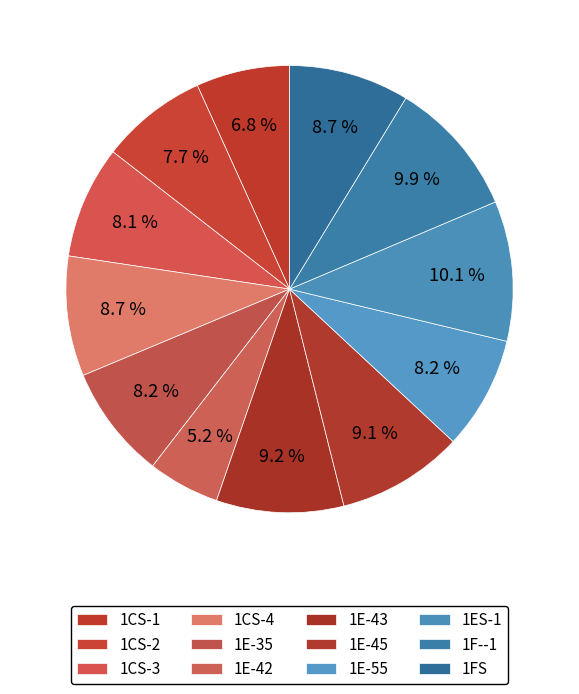

Approximately how many times larger is the value at 1E-42 compared to 1E-43?

0.6